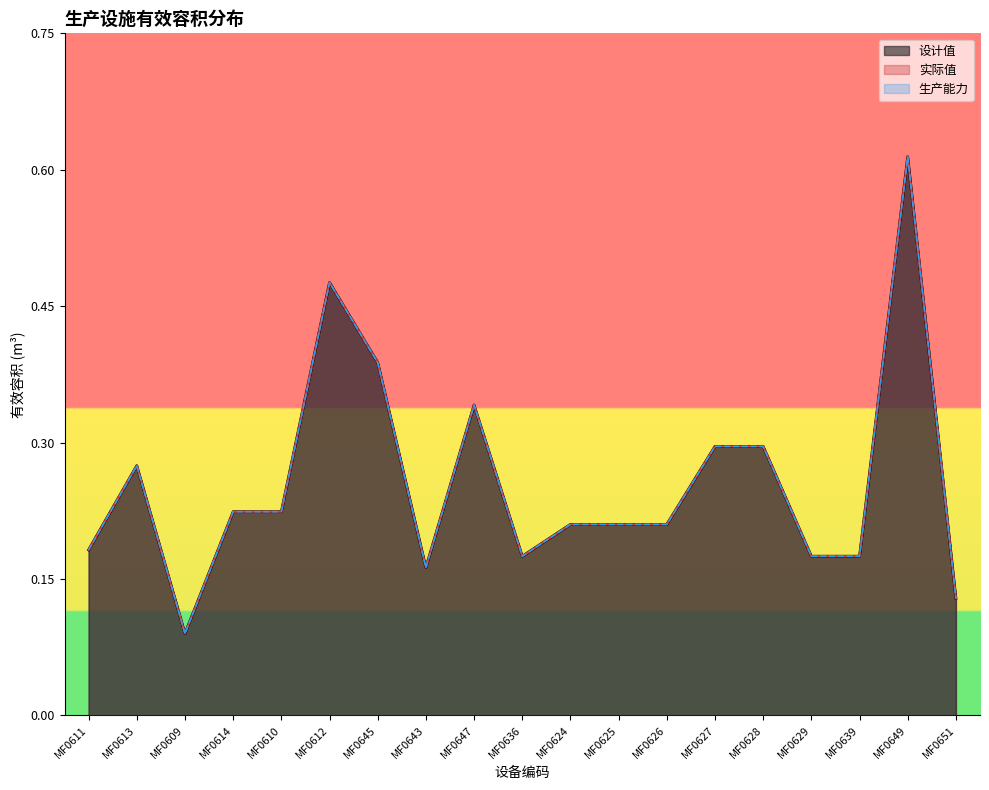

What is the sum of all 实际值 values?

4.9